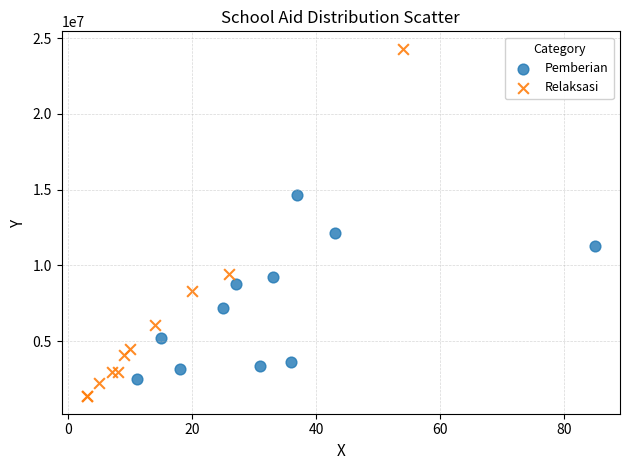

Which series contains the lowest Y value?

Relaksasi